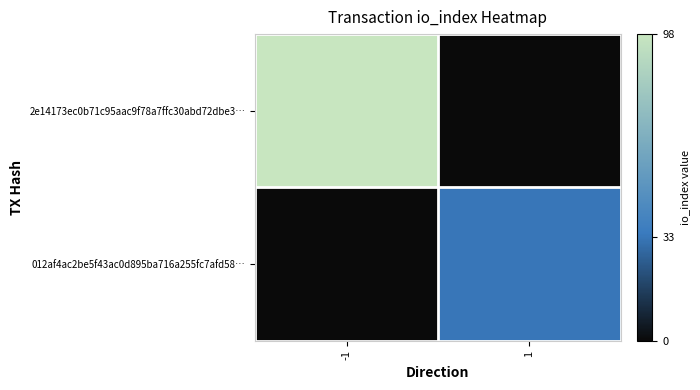

At -1, list the series in order from smallest to largest.

012af4ac2be5f43ac0d895ba716a255fc7afd58…, 2e14173ec0b71c95aac9f78a7ffc30abd72dbe3…